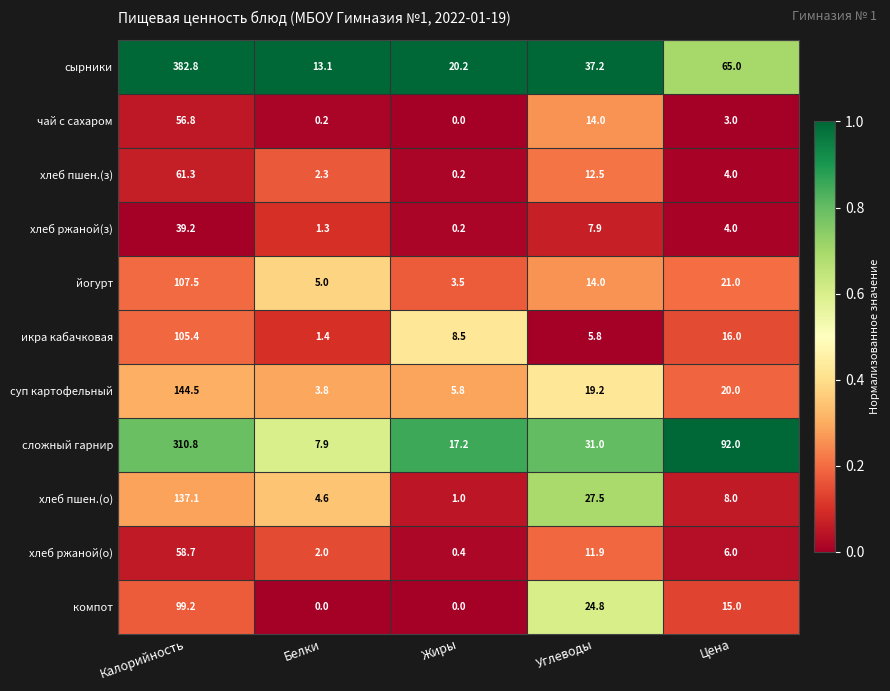

What is the difference between the highest and lowest values at Калорийность?

343.6